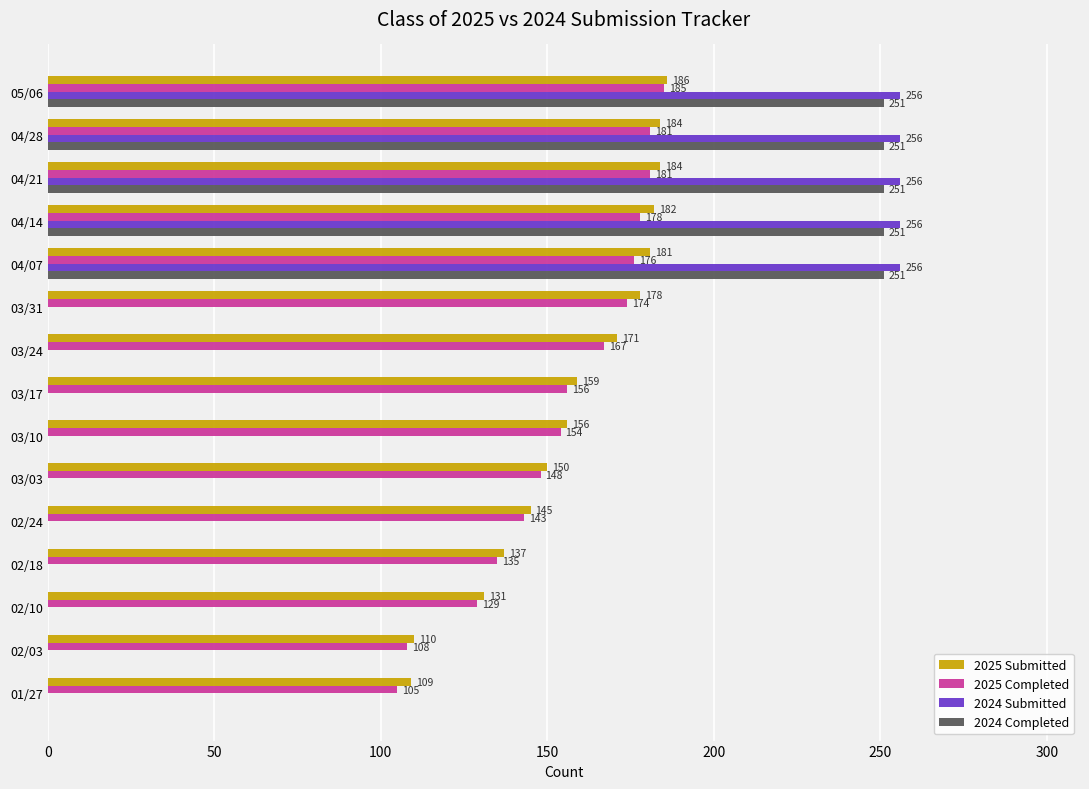

Is the value of 2024 Completed at 02/03 greater than the value of 2025 Completed at 04/14?

No